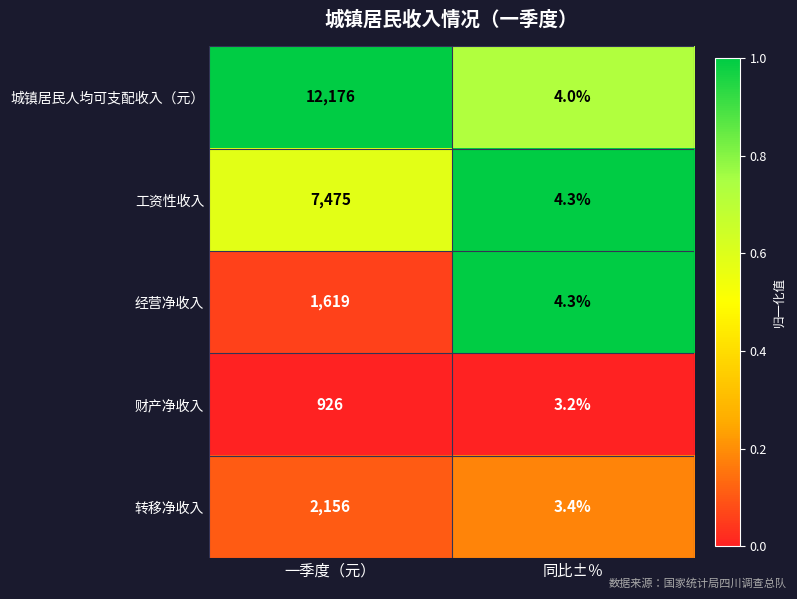

Where is 经营净收入 nearest to the value 811?

同比±％